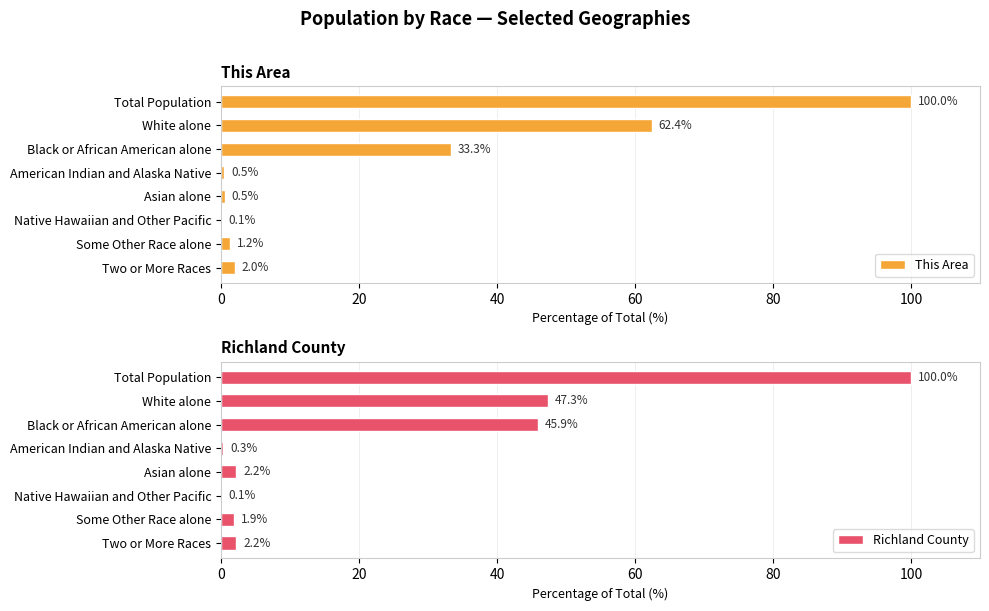

True or false: This Area has a value of 2.0 at Two or More Races.

True